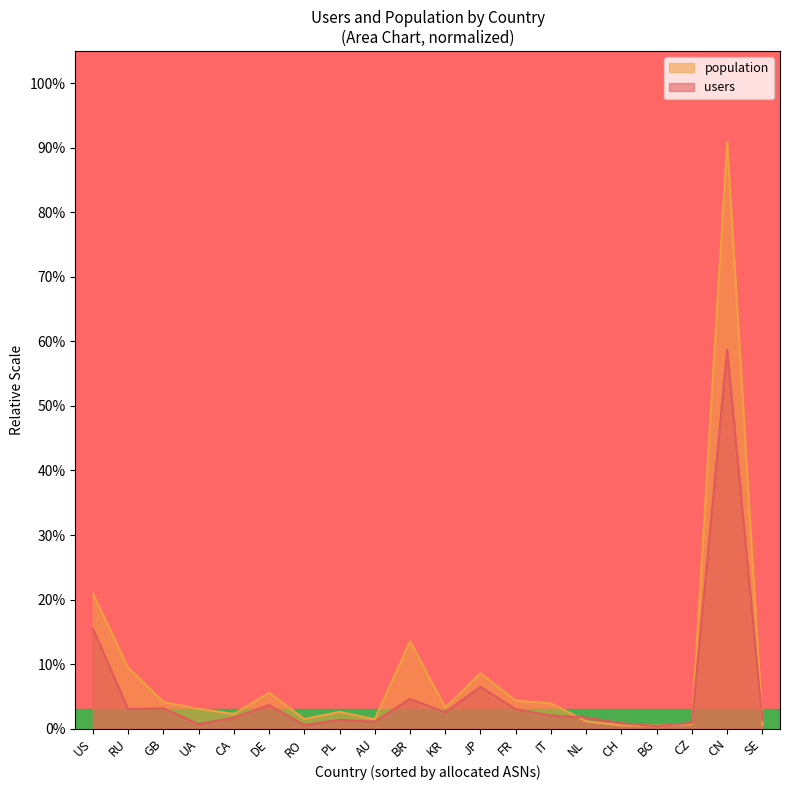

What is the difference between the maximum and minimum values in the population series?

0.9